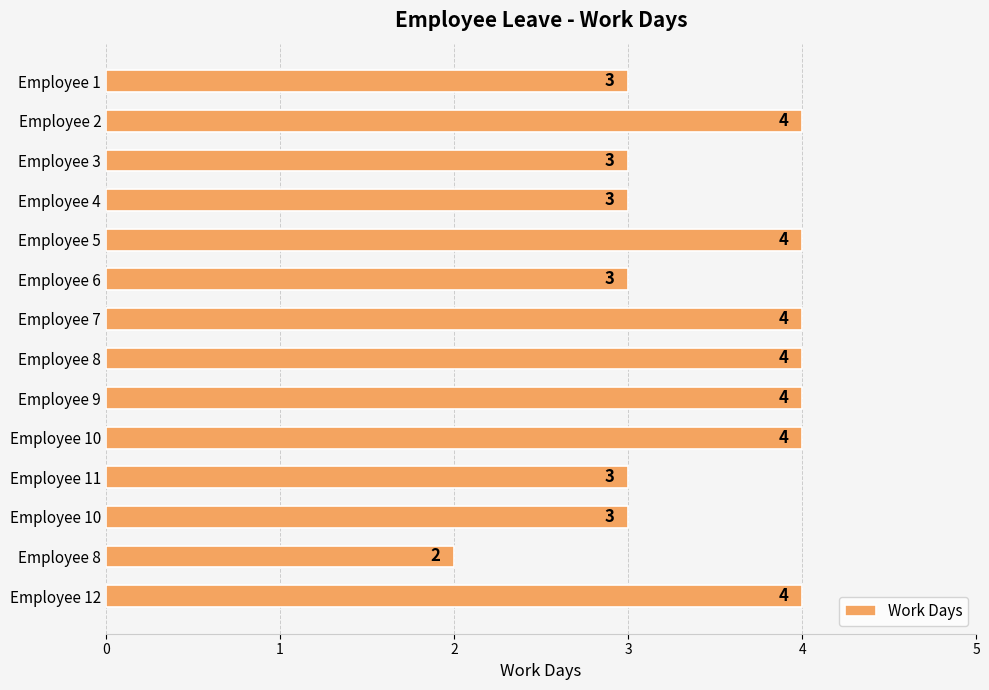

How many bars are there in total?

14